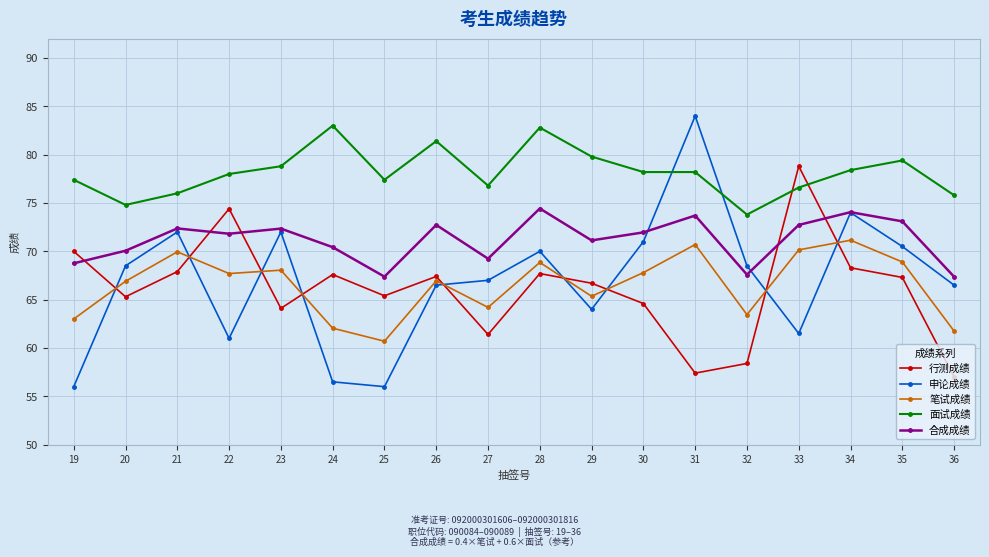

Which series has the largest total across all categories?

面试成绩